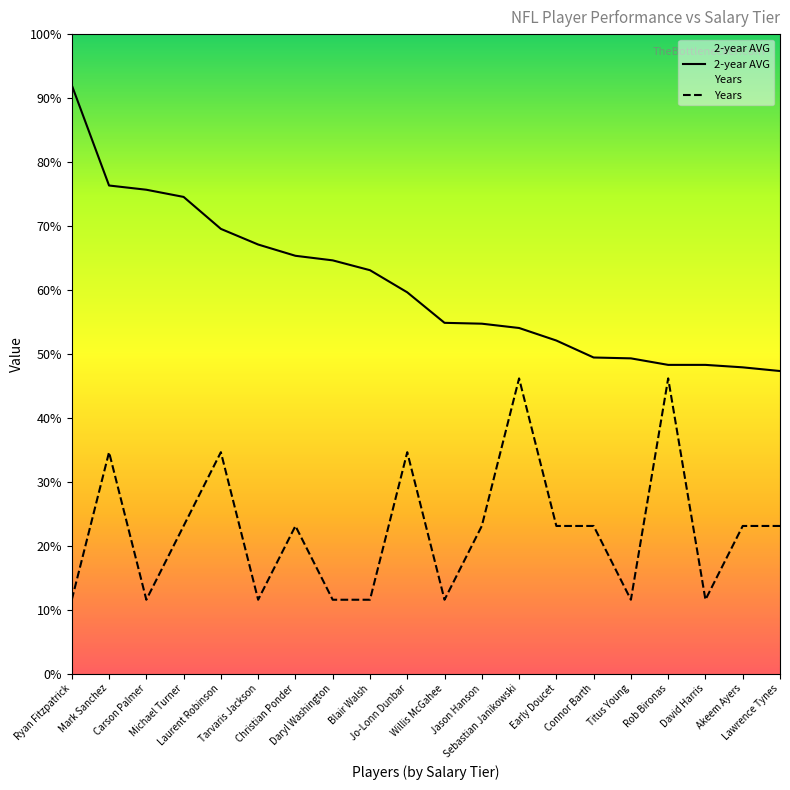

Does the chart display data point markers on the line(s)?

No